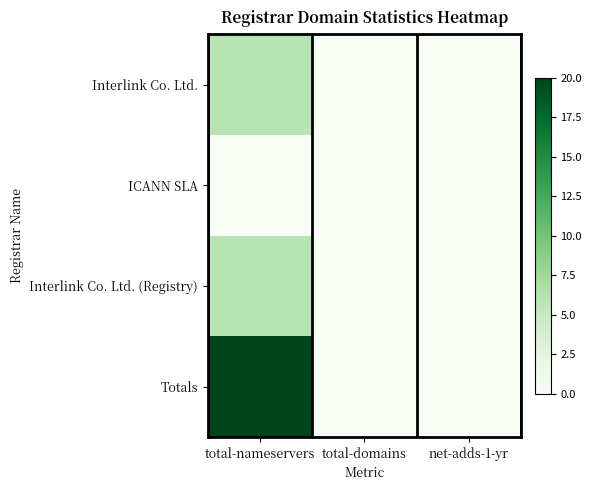

Between net-adds-1-yr and total-domains, which is larger?

net-adds-1-yr